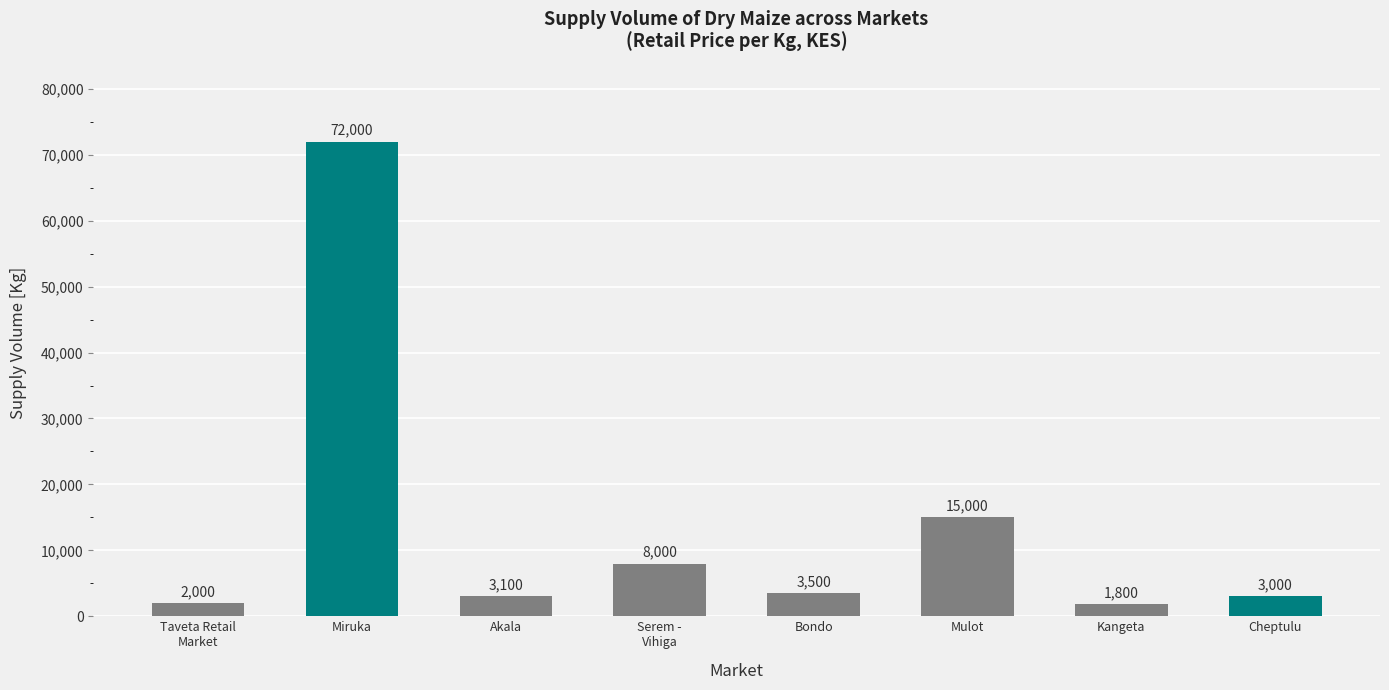

Reading left to right, what are all the values shown in this chart?

Taveta Retail
Market=2000	Miruka=72000	Akala=3100	Serem -
Vihiga=8000	Bondo=3500	Mulot=15000	Kangeta=1800	Cheptulu=3000